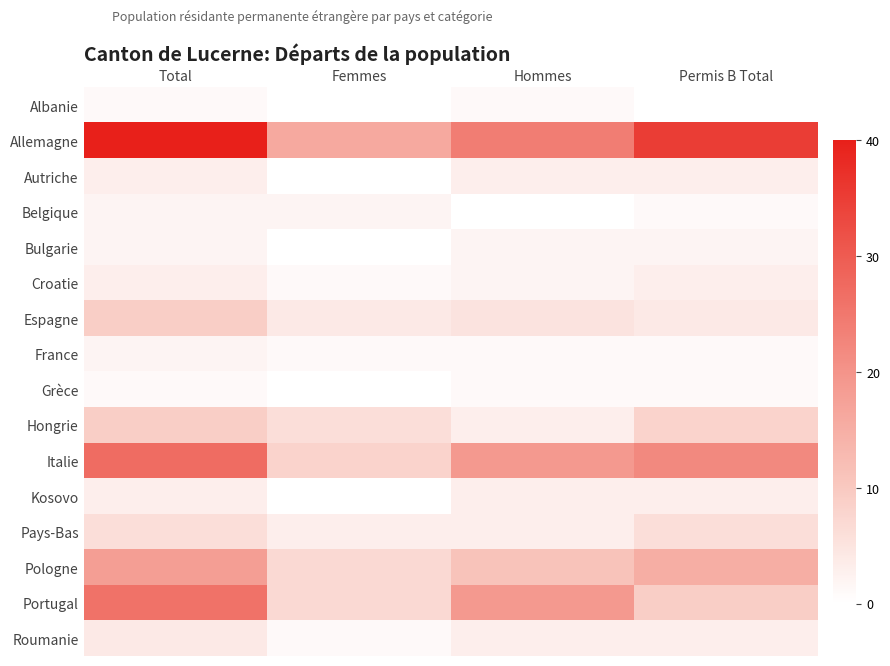

Reading right to left, transcribe all the data shown in this chart.

Albanie: Permis B Total=0	Hommes=1	Femmes=0	Total=1
Allemagne: Permis B Total=35	Hommes=24	Femmes=16	Total=40
Autriche: Permis B Total=3	Hommes=3	Femmes=0	Total=3
Belgique: Permis B Total=1	Hommes=0	Femmes=2	Total=2
Bulgarie: Permis B Total=2	Hommes=2	Femmes=0	Total=2
Croatie: Permis B Total=3	Hommes=2	Femmes=1	Total=3
Espagne: Permis B Total=4	Hommes=5	Femmes=4	Total=9
France: Permis B Total=1	Hommes=1	Femmes=1	Total=2
Grèce: Permis B Total=1	Hommes=1	Femmes=0	Total=1
Hongrie: Permis B Total=8	Hommes=3	Femmes=6	Total=9
Italie: Permis B Total=22	Hommes=19	Femmes=8	Total=27
Kosovo: Permis B Total=3	Hommes=3	Femmes=0	Total=3
Pays-Bas: Permis B Total=6	Hommes=3	Femmes=3	Total=6
Pologne: Permis B Total=15	Hommes=11	Femmes=7	Total=18
Portugal: Permis B Total=9	Hommes=19	Femmes=7	Total=26
Roumanie: Permis B Total=3	Hommes=3	Femmes=1	Total=4